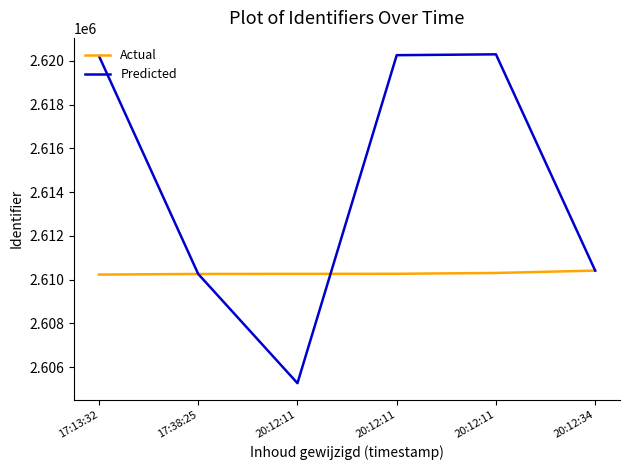

At which label does Predicted first exceed 2620230?

20:12:11